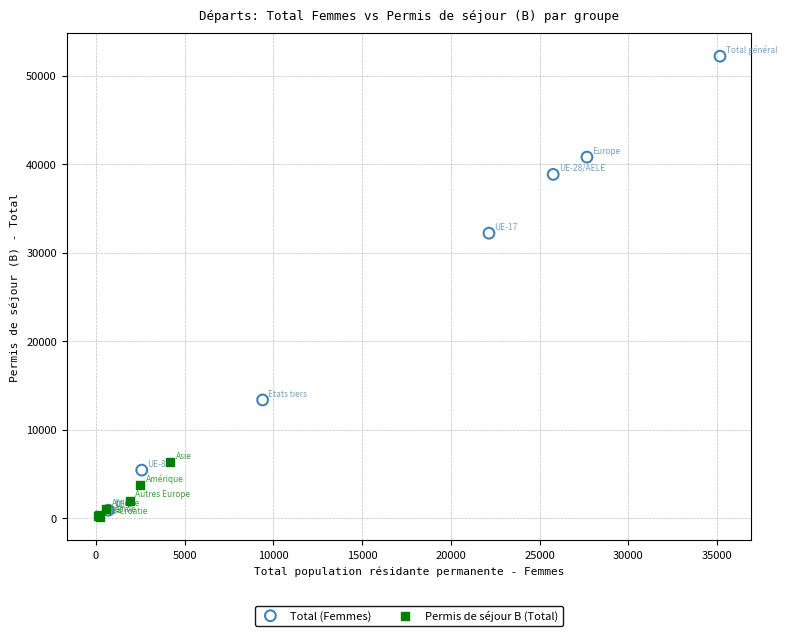

Which series contains the lowest Y value?

Permis de séjour B (Total)